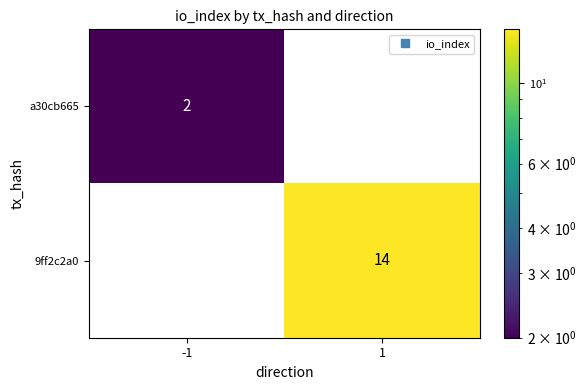

Between -1 and 1, which series saw the biggest shift?

9ff2c2a0